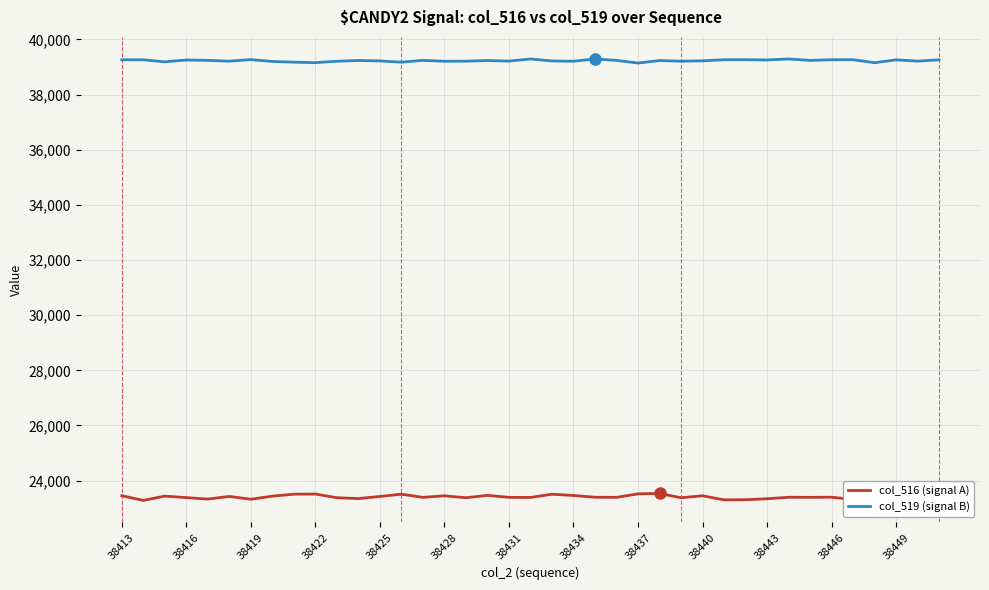

Which series has the largest total across all categories?

col_519 (signal B)